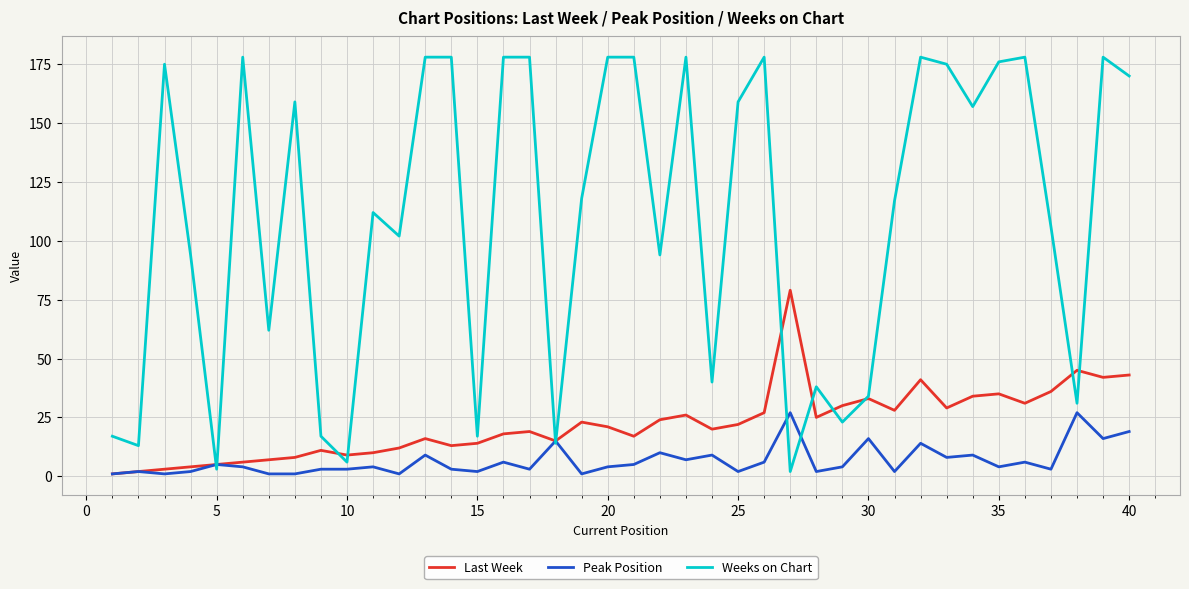

Rank the series by their maximum value, from lowest to highest.

Peak Position, Last Week, Weeks on Chart